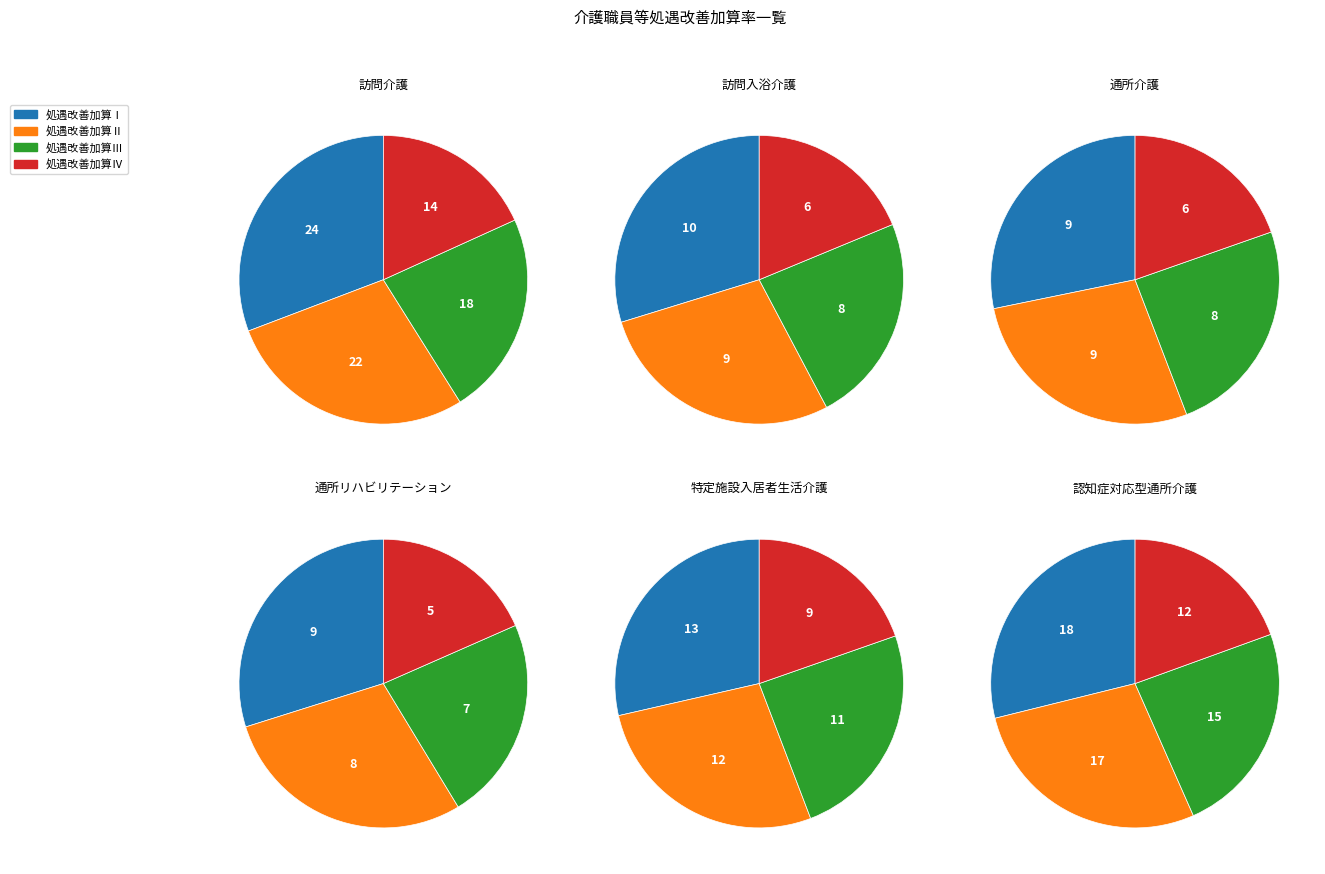

Which slice is the largest?

処遇改善加算Ⅰ